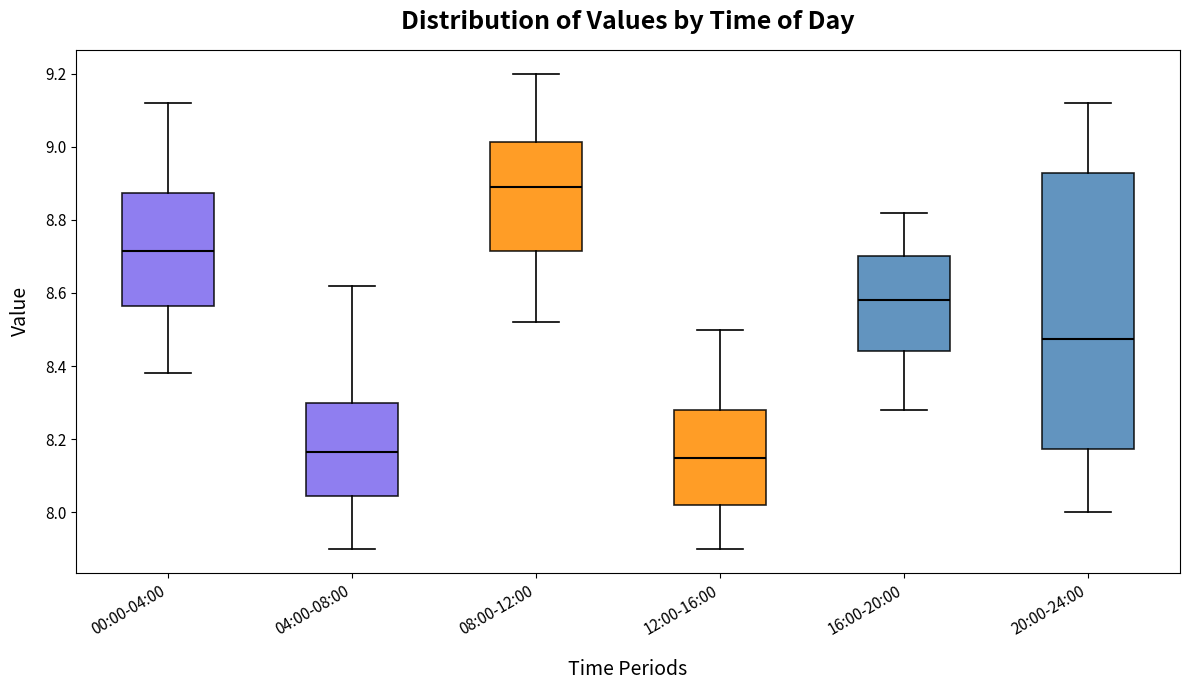

Comparing the boxes themselves (not the whiskers), which one is the tallest?

20:00-24:00